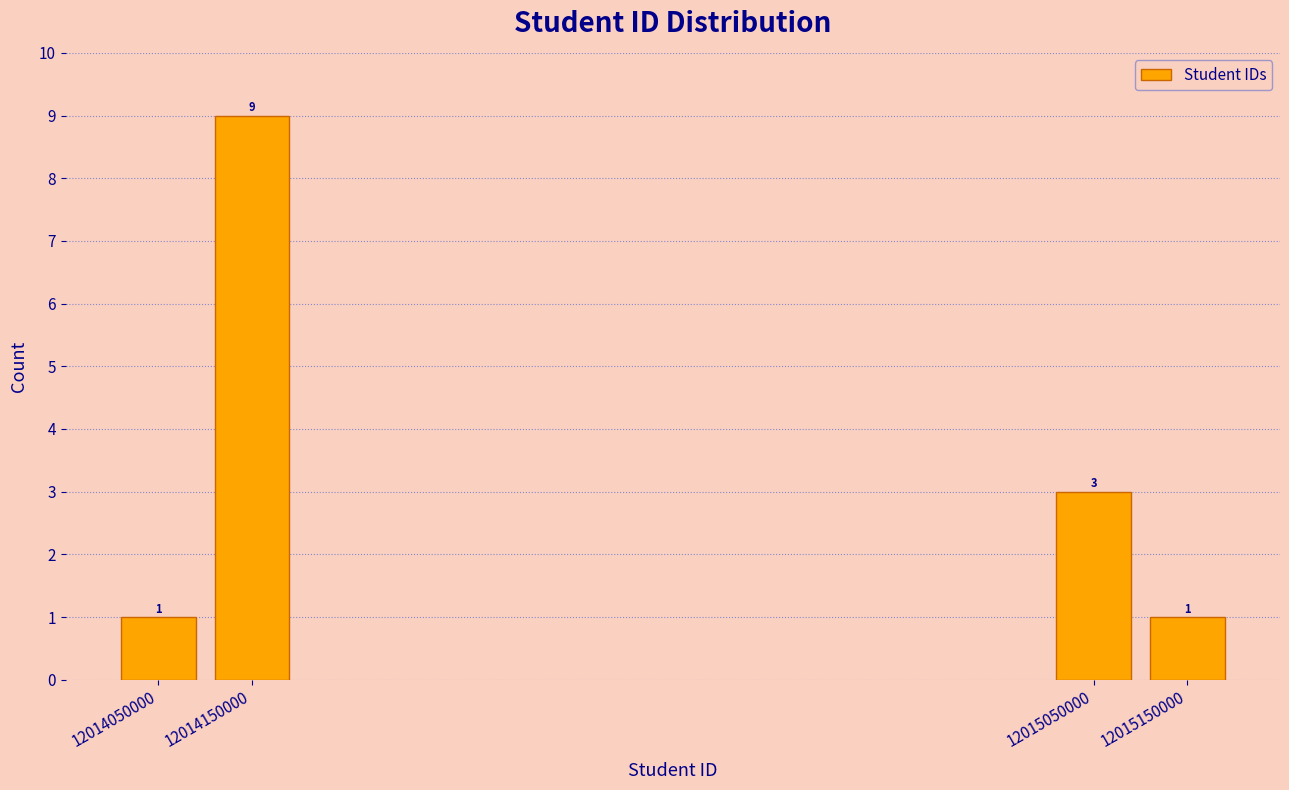

Reading right to left, transcribe all the data shown in this chart.

12015150000=1	12015050000=3	12014150000=9	12014050000=1